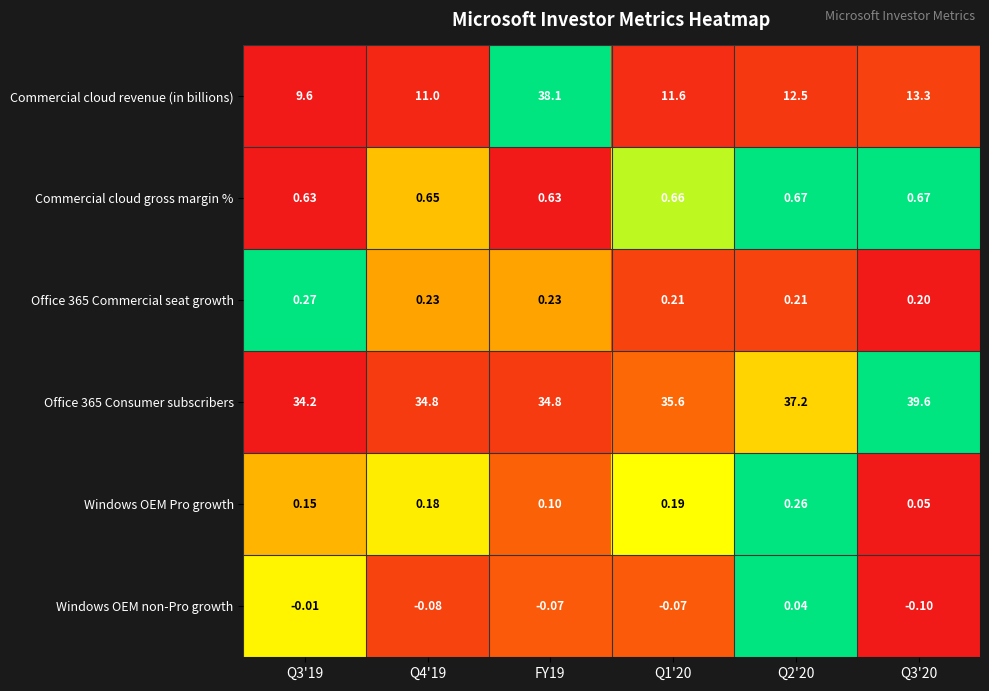

Which series has the widest spread of values?

Commercial cloud revenue (in billions)